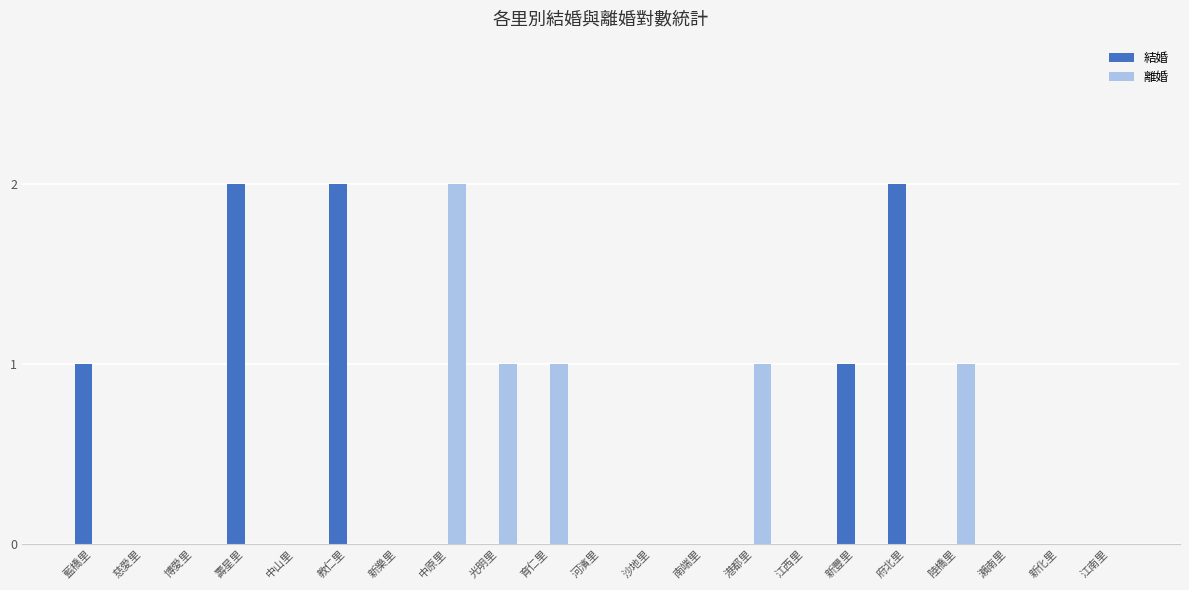

True or false: 結婚 has a value of -1 at 新化里.

False